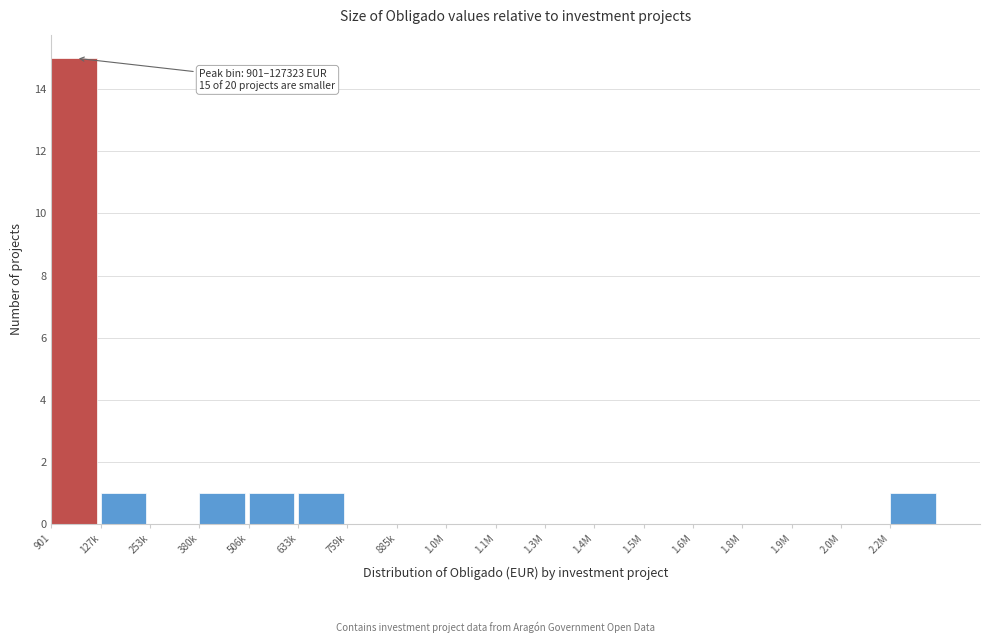

Reading right to left, transcribe all the data shown in this chart.

2.2M=1	2.0M=0	1.9M=0	1.8M=0	1.6M=0	1.5M=0	1.4M=0	1.3M=0	1.1M=0	1.0M=0	885k=0	759k=0	633k=1	506k=1	380k=1	253k=0	127k=1	901=15